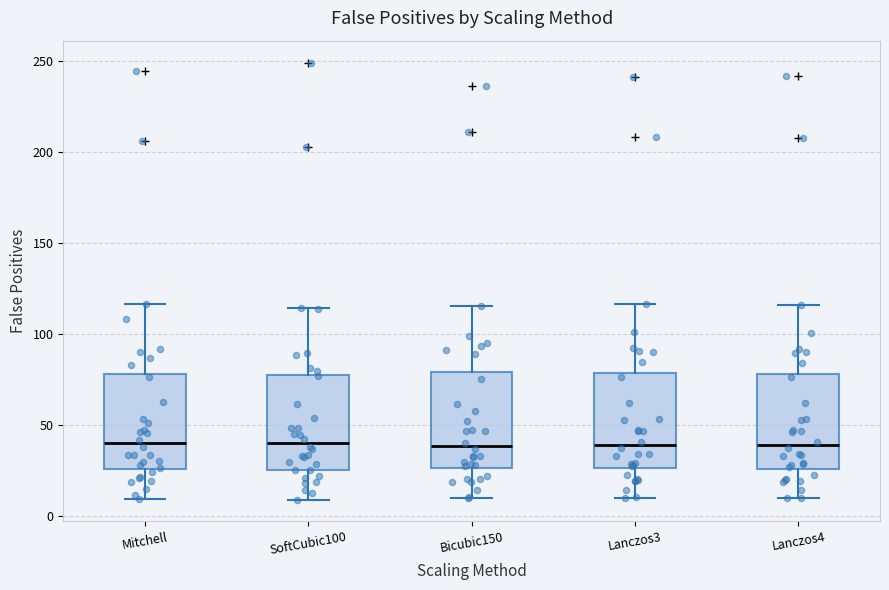

Reading left to right, read every box against the y-axis: the position of its median line, the range the box covers, and the ends of its whiskers. The values are not printed on the chart, so give them approximately, as read against the axis.

Mitchell: median 40, box 25 to 80, whiskers 10 to 115
SoftCubic100: median 40, box 25 to 75, whiskers 10 to 115
Bicubic150: median 40, box 25 to 80, whiskers 10 to 115
Lanczos3: median 40, box 25 to 80, whiskers 10 to 115
Lanczos4: median 40, box 25 to 80, whiskers 10 to 115